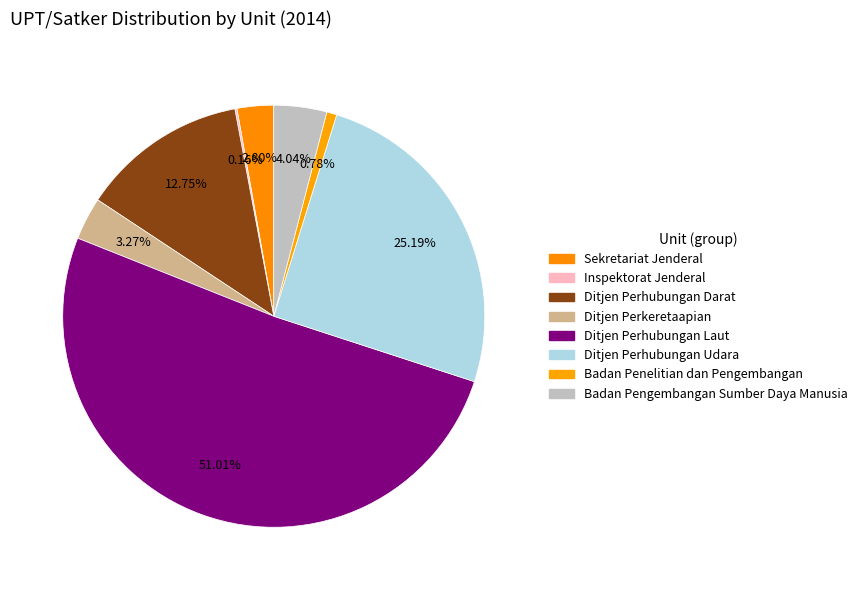

Do Inspektorat Jenderal and Ditjen Perhubungan Udara together represent more than half of the pie?

No